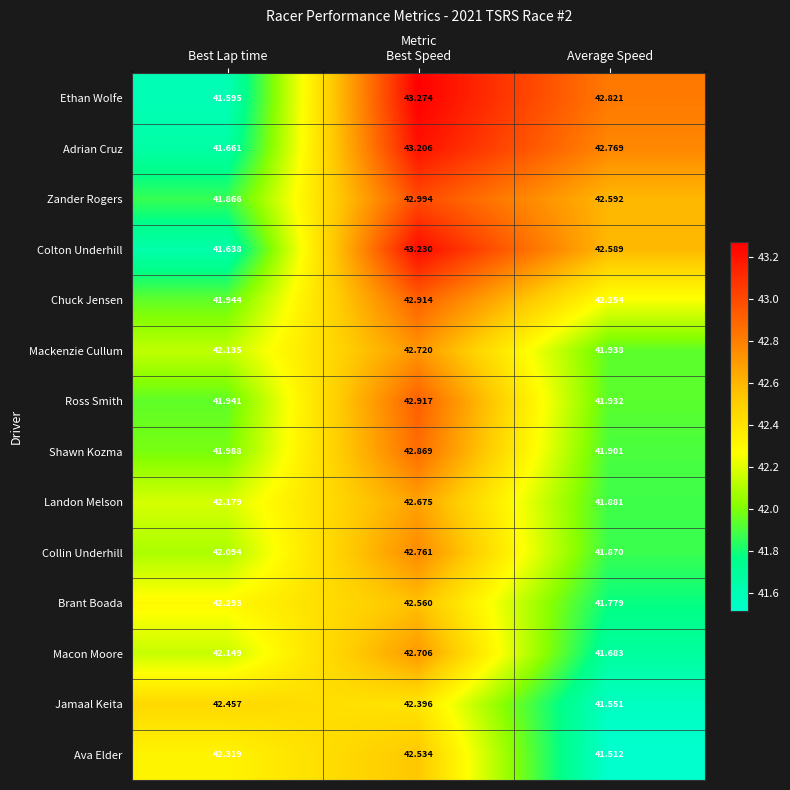

Which series changed the most between Best Lap time and Best Speed?

Ethan Wolfe